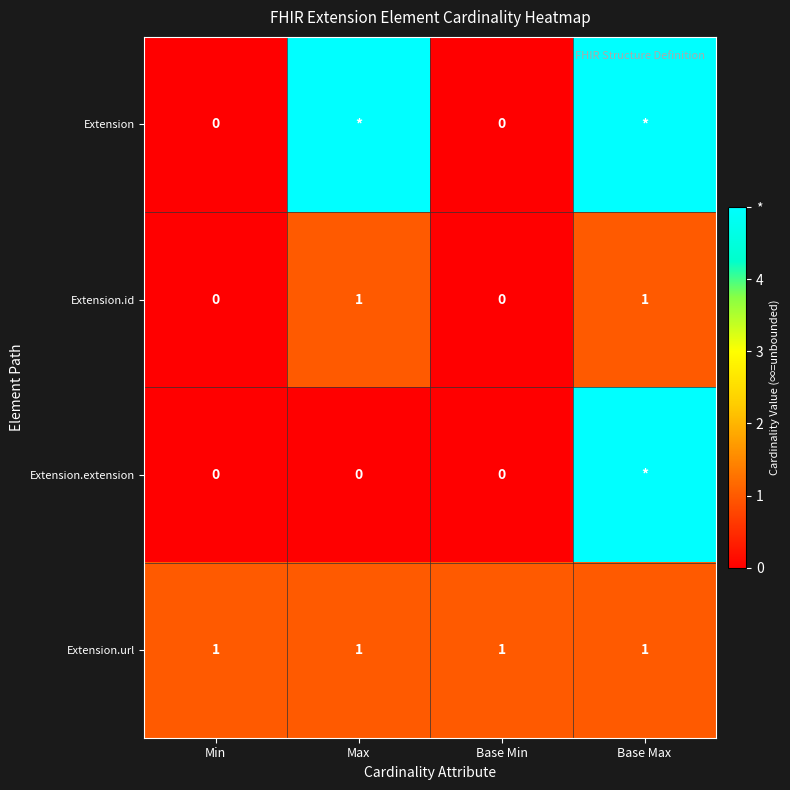

The Extension.url series shows 0 at Base Min. True or false?

False